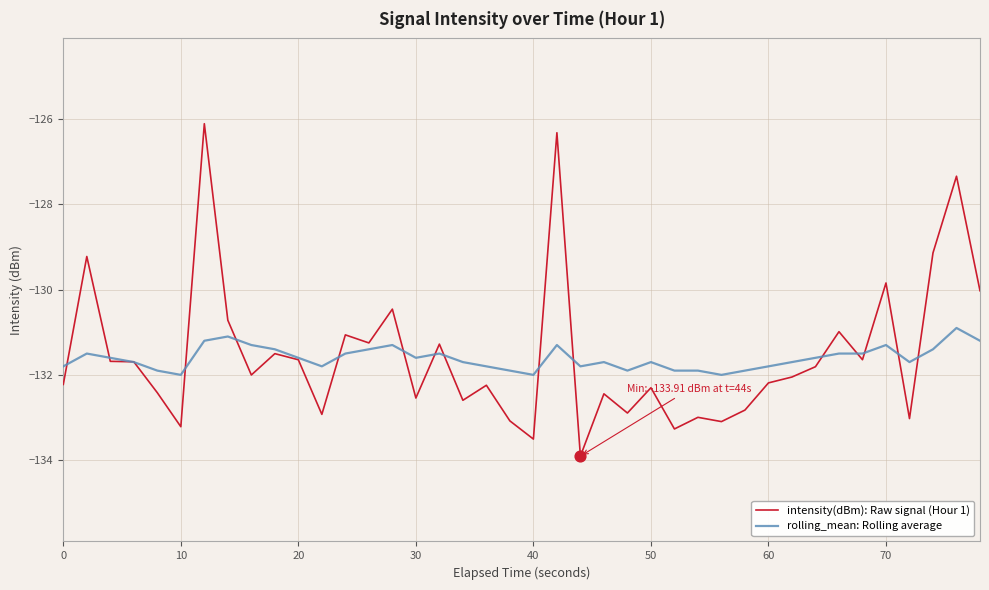

Which series has the largest range (max minus min)?

intensity(dBm): Raw signal (Hour 1)